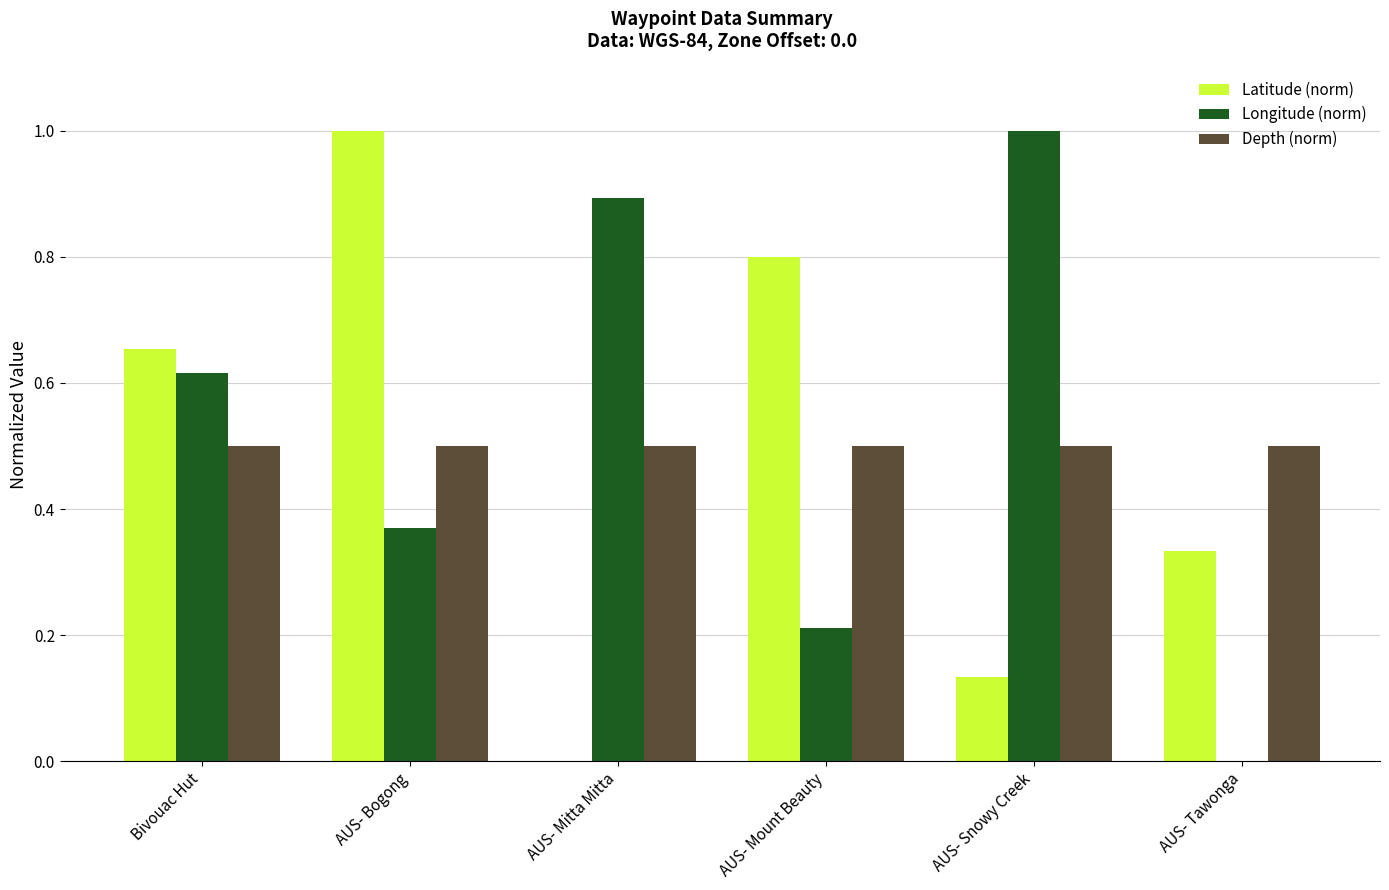

Which series changed the most between AUS- Bogong and AUS- Tawonga?

Latitude (norm)